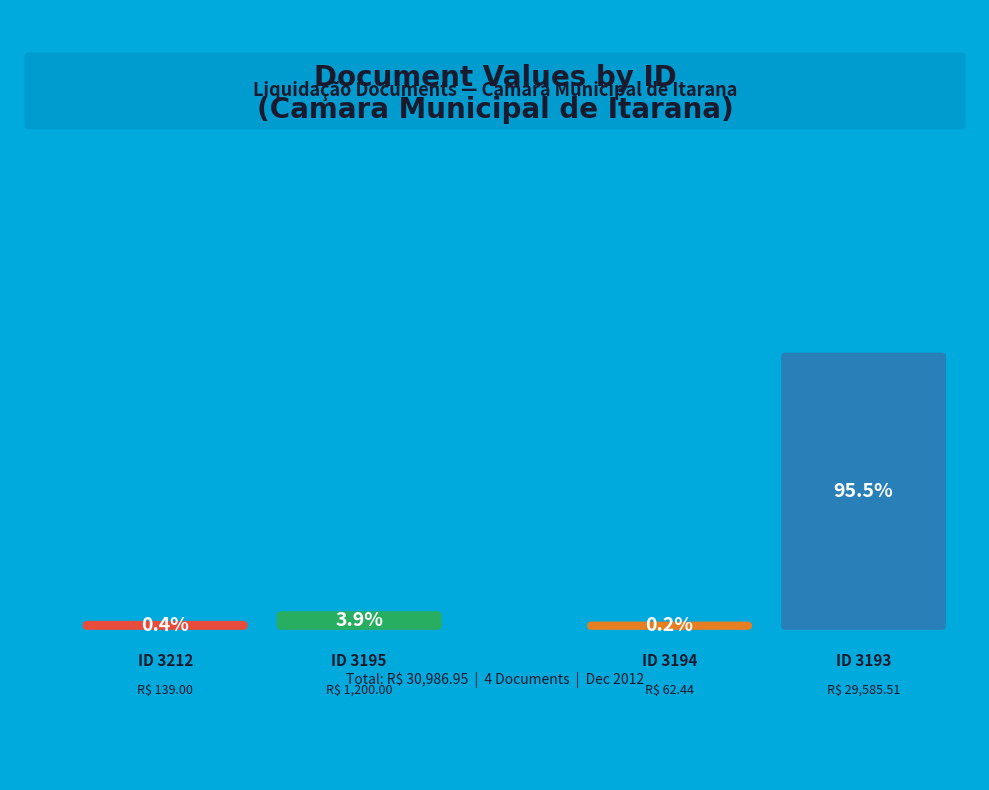

Rank the categories by value from lowest to highest.

3194, 3212, 3195, 3193